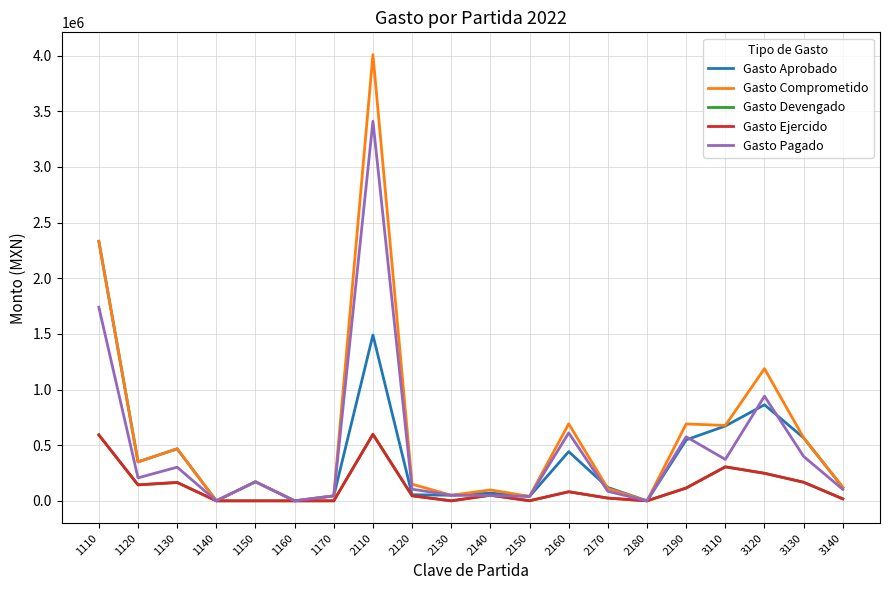

How many lines are shown in the chart?

5